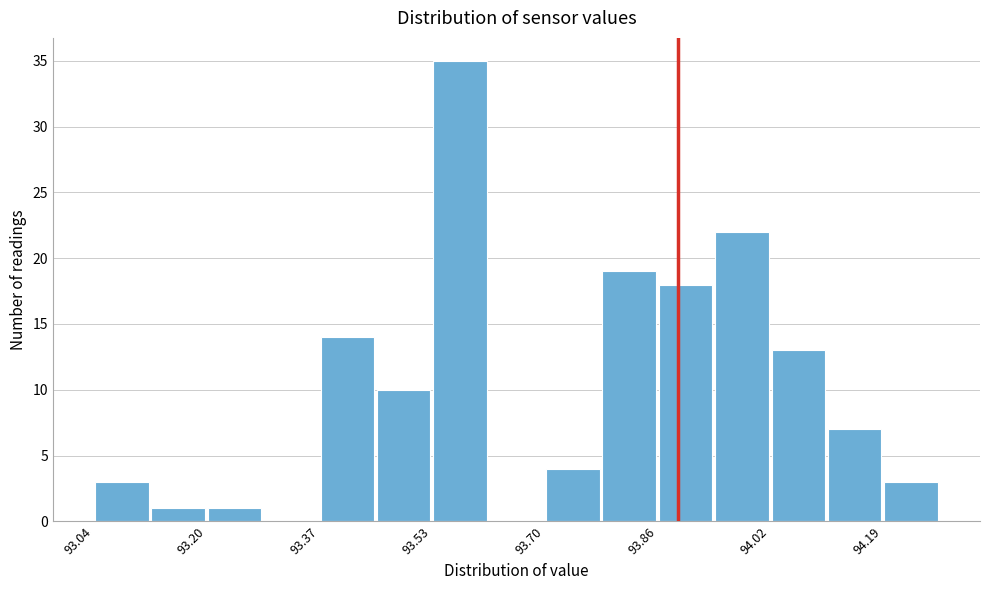

Which range on the x-axis has the tallest bar?

93.532 to 93.614